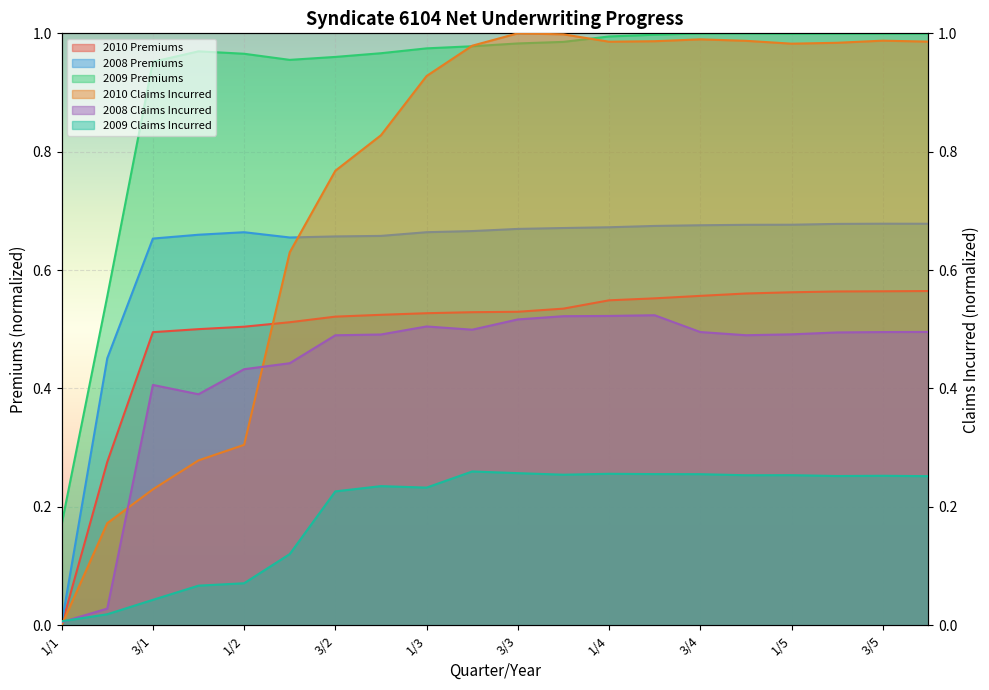

What is the difference between the 2010 Claims Incurred values at 3/4 and 1/2?

0.7